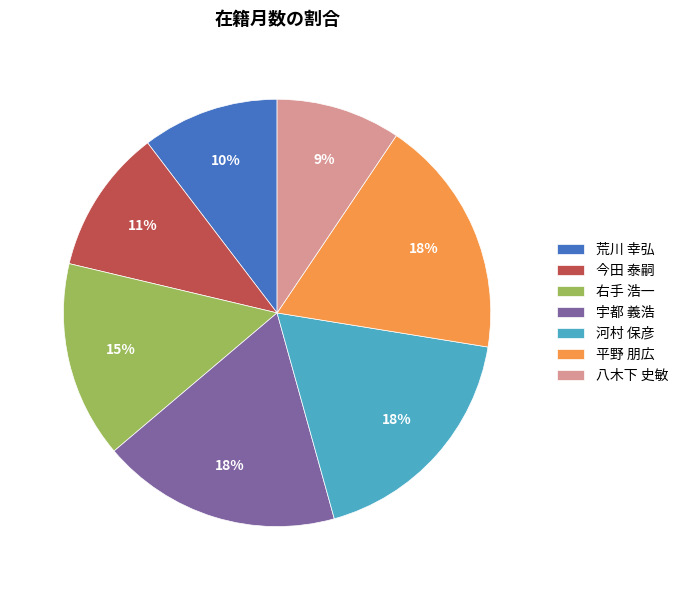

To the nearest percent, what is the difference between the largest and smallest slice percentages?

9%